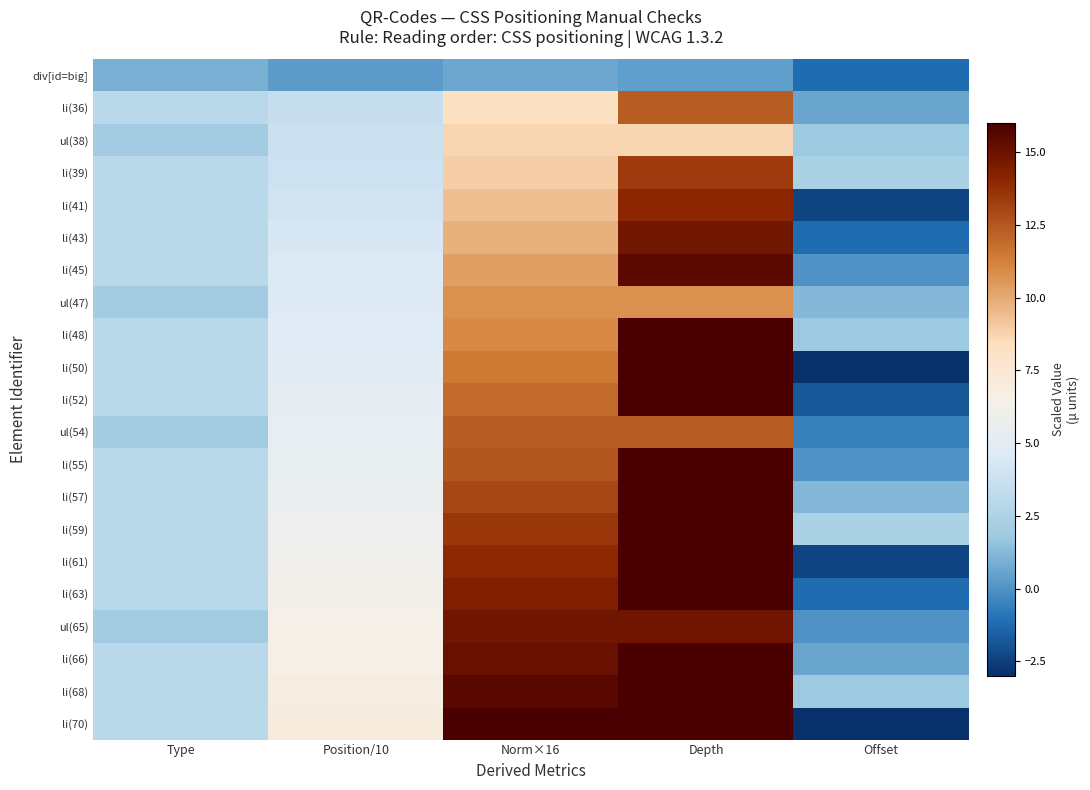

List the series in order of their peak value, highest first.

li(70), li(68), li(66), li(63), li(61), li(59), li(57), li(55), li(52), li(50), li(48), li(45), ul(65), li(43), li(41), li(39), li(36), ul(54), ul(47), ul(38), div[id=big]